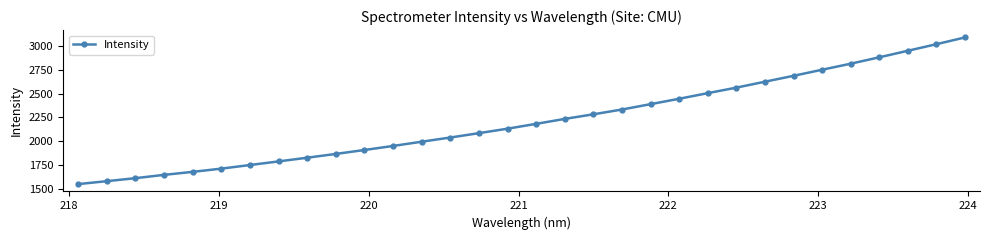

How many data points does each series have?

32